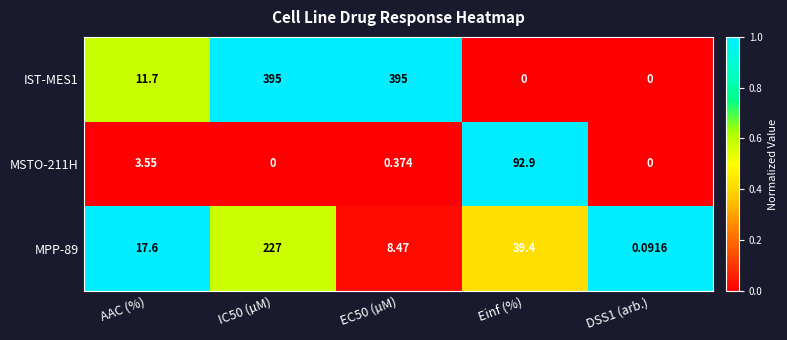

At which label is IST-MES1 closest to 197?

AAC (%)